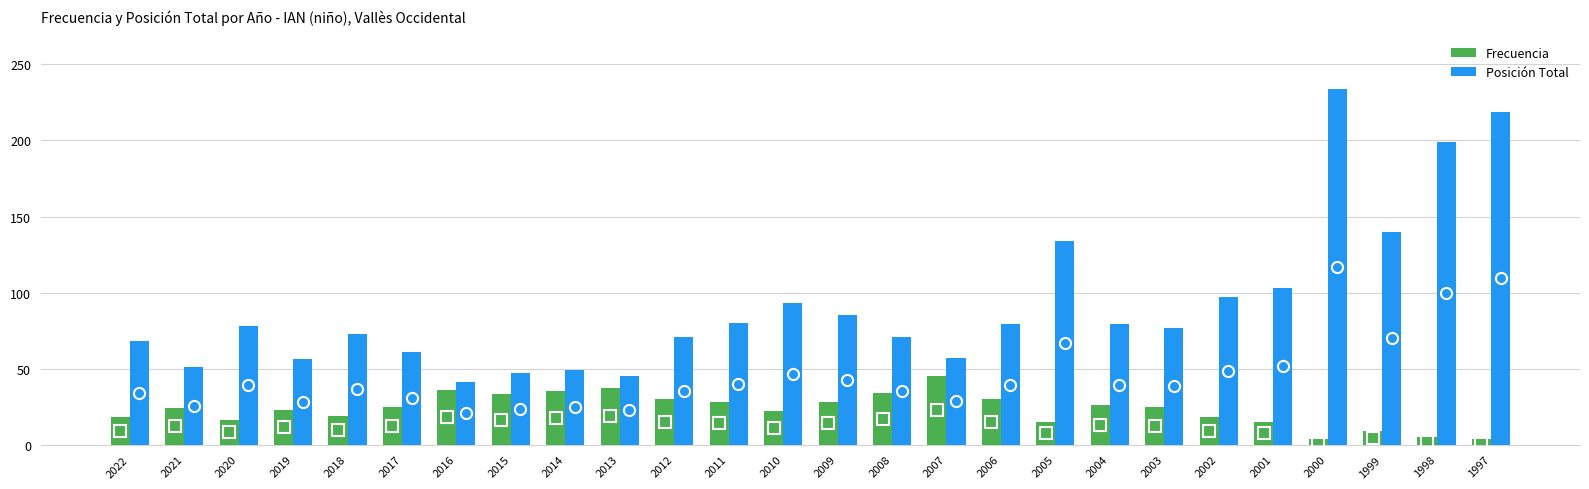

What are all the series names shown in the legend?

Frecuencia, Posición Total